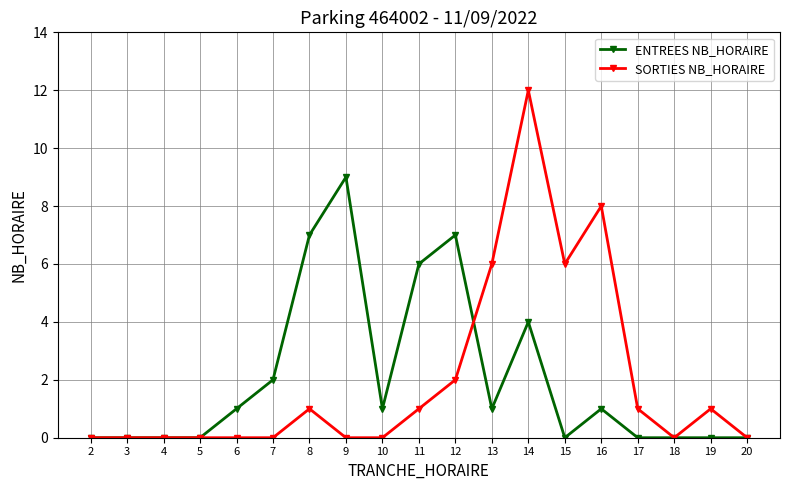

True or false: SORTIES NB_HORAIRE and ENTREES NB_HORAIRE cross at least once.

True